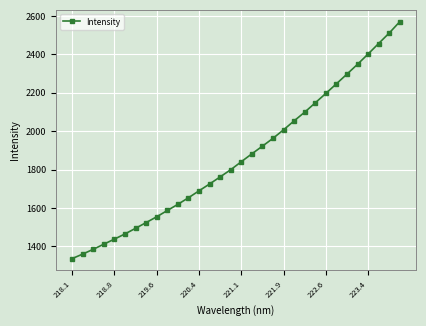

True or false: the data has more than 2 interior local peaks.

False